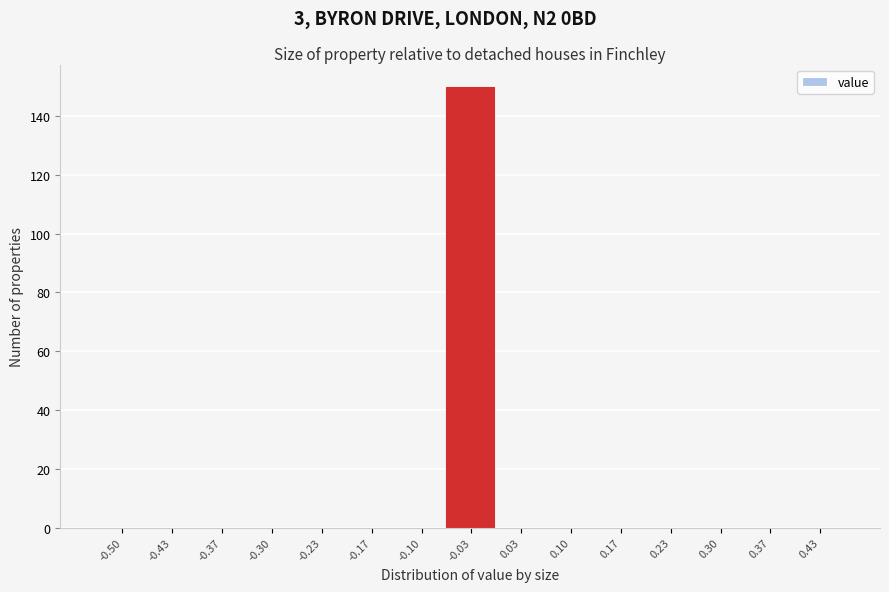

Reading right to left, extract all data points from this chart.

0.43=0	0.37=0	0.30=0	0.23=0	0.17=0	0.10=0	0.03=0	-0.03=150	-0.10=0	-0.17=0	-0.23=0	-0.30=0	-0.37=0	-0.43=0	-0.50=0